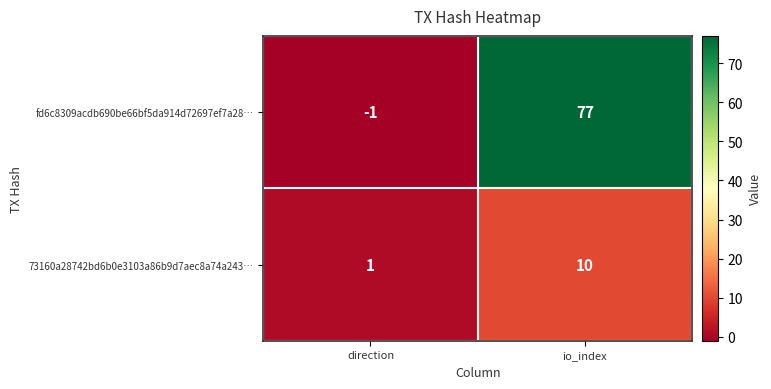

Reading right to left, what are all the values shown in this chart?

fd6c8309acdb690be66bf5da914d72697ef7a28…: 77	-1
73160a28742bd6b0e3103a86b9d7aec8a74a243…: 10	1